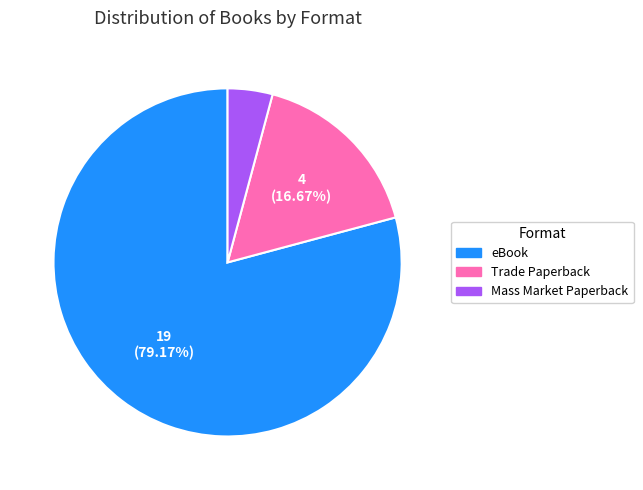

Is there any slice that represents more than half of the pie?

Yes